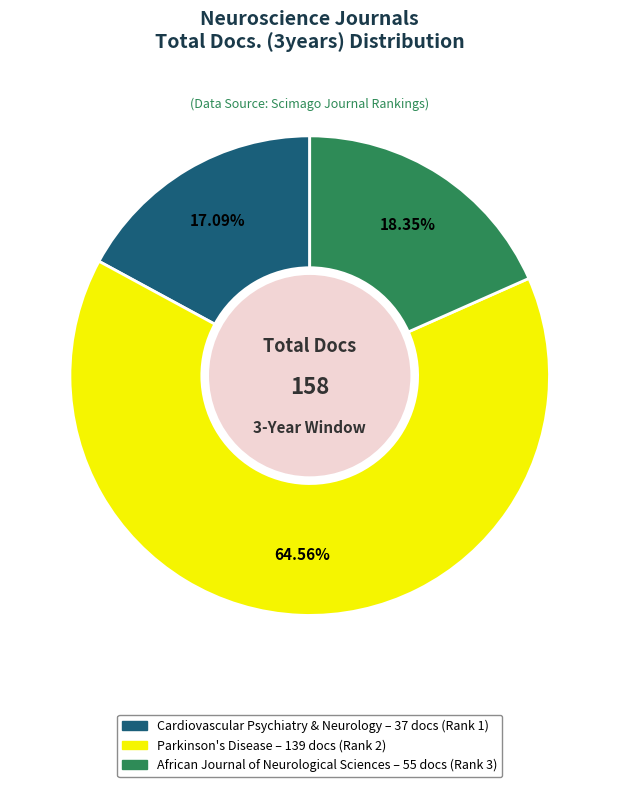

Is there a majority slice in this chart?

Yes